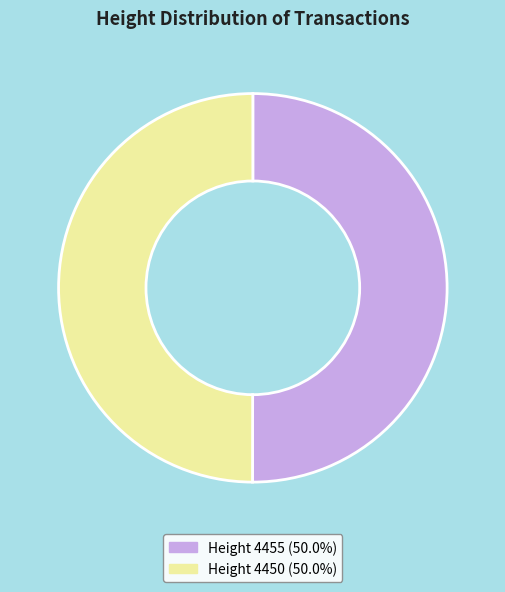

Approximately how many times larger is the value at Height 4450 (50.0%) compared to Height 4455 (50.0%)?

1.0